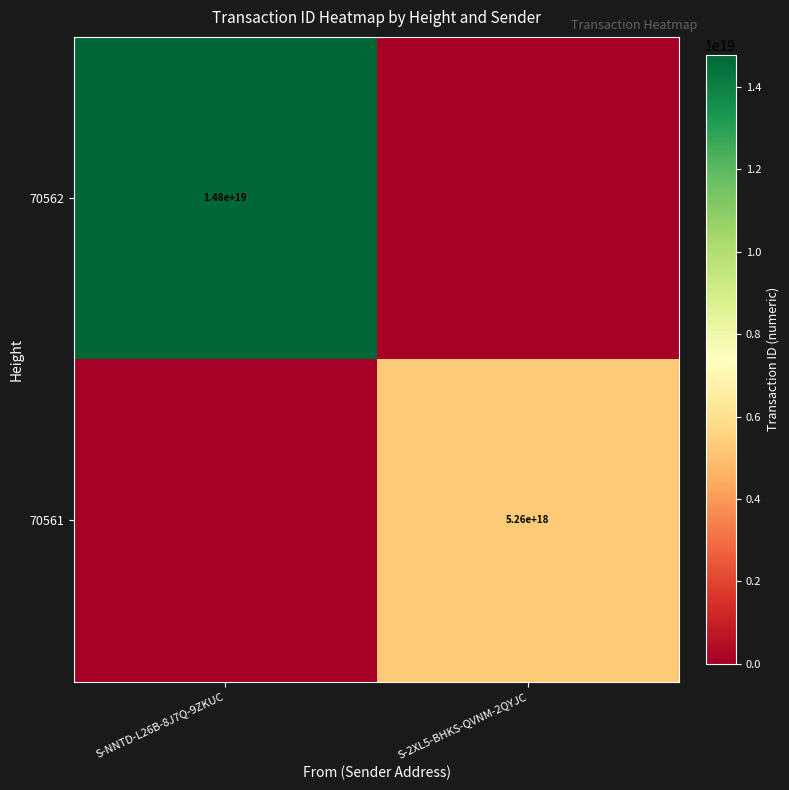

The 70562 series shows 21765818291241517056 at S-NNTD-L26B-8J7Q-9ZKUC. True or false?

False